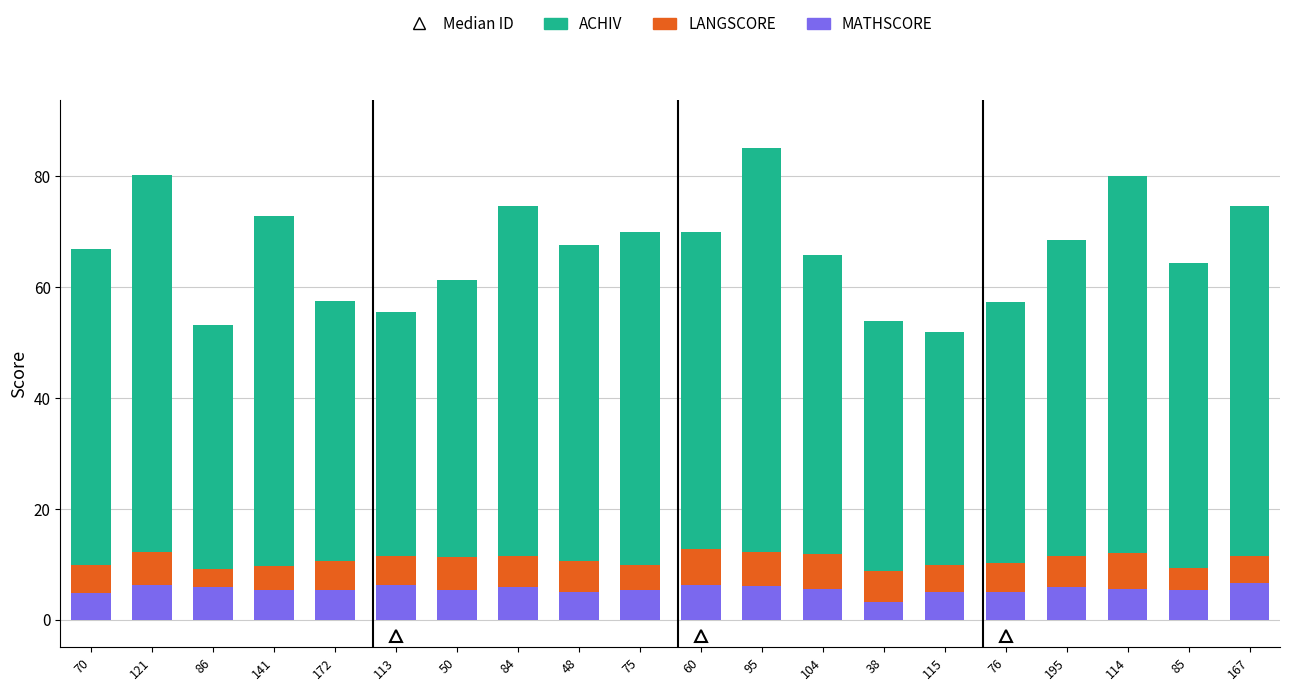

What is the sum of all MATHSCORE values?

109.3